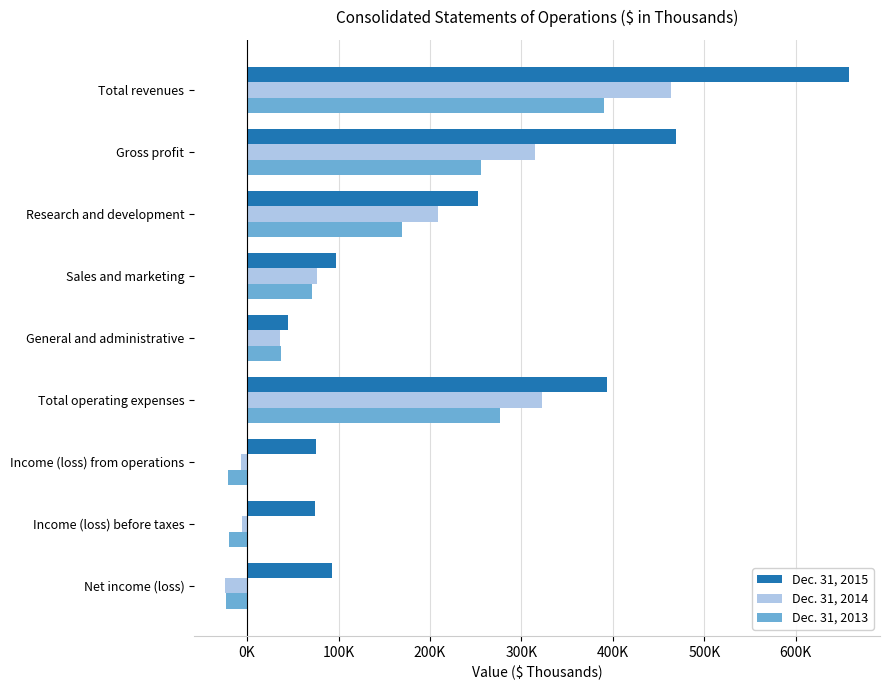

What are all the series names shown in the legend?

Dec. 31, 2015, Dec. 31, 2014, Dec. 31, 2013